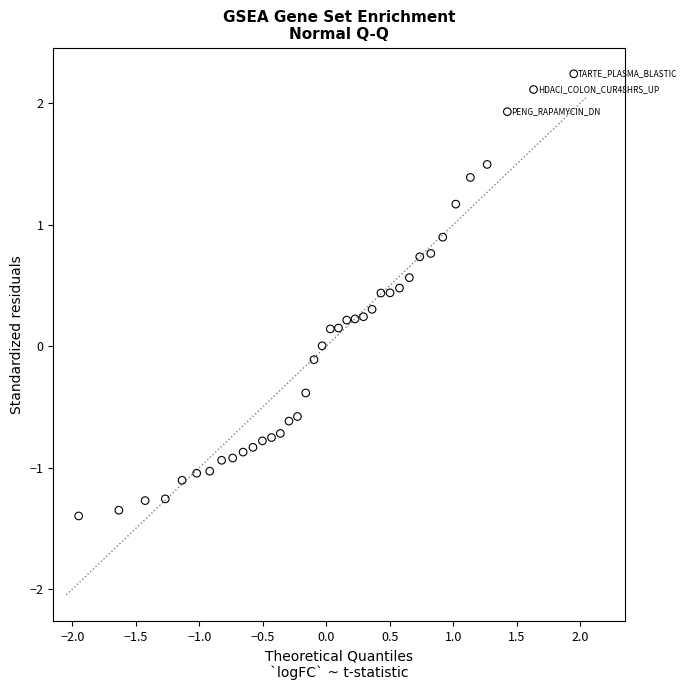

What is the range of Y values (max minus min)?

3.6